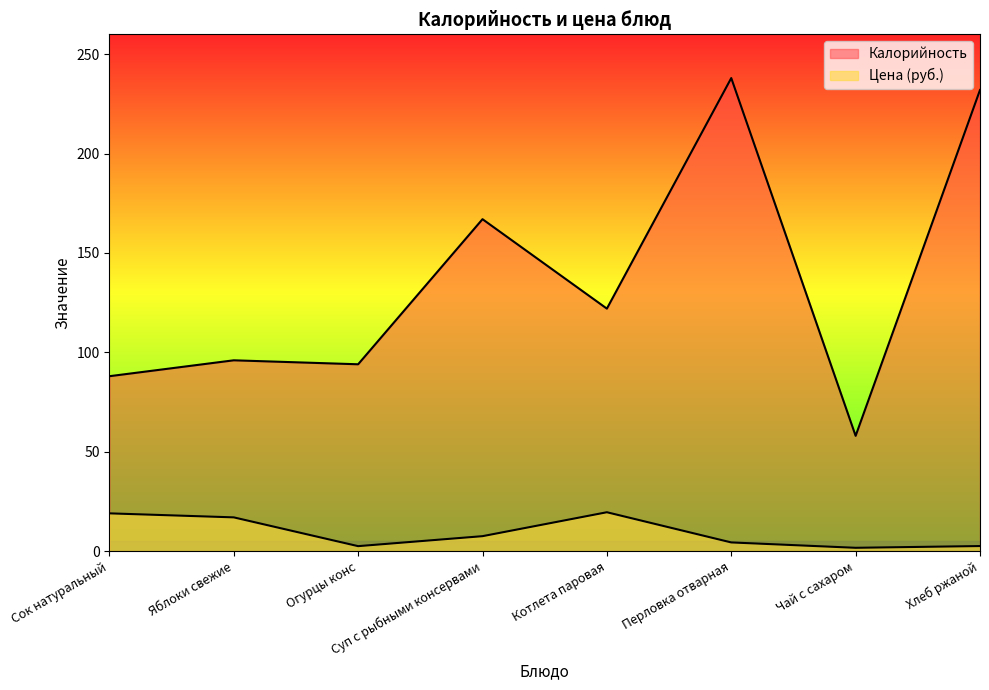

At which category does the chart reach its peak across all series?

Перловка отварная